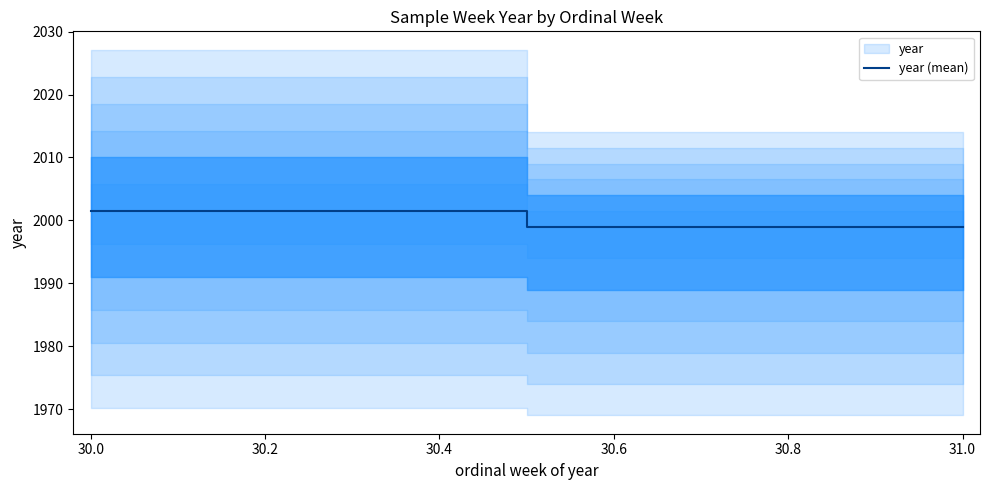

Does the chart have visible grid lines?

No